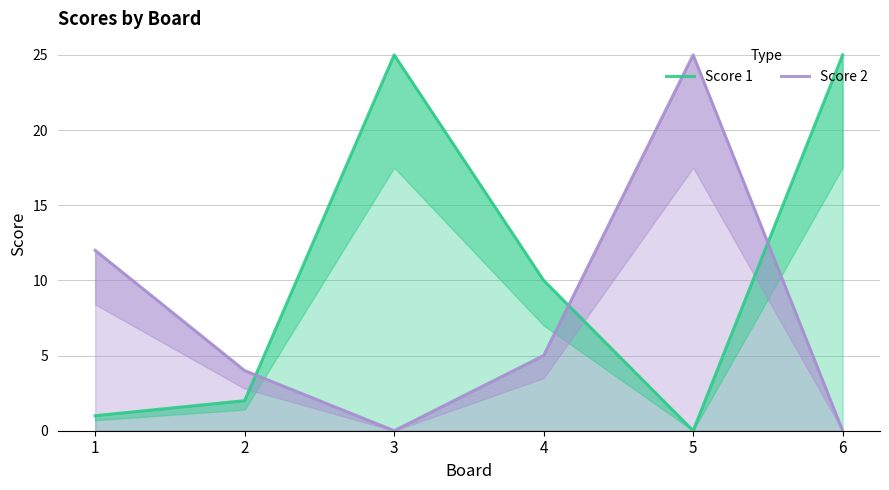

At which category does the chart reach its peak across all series?

3